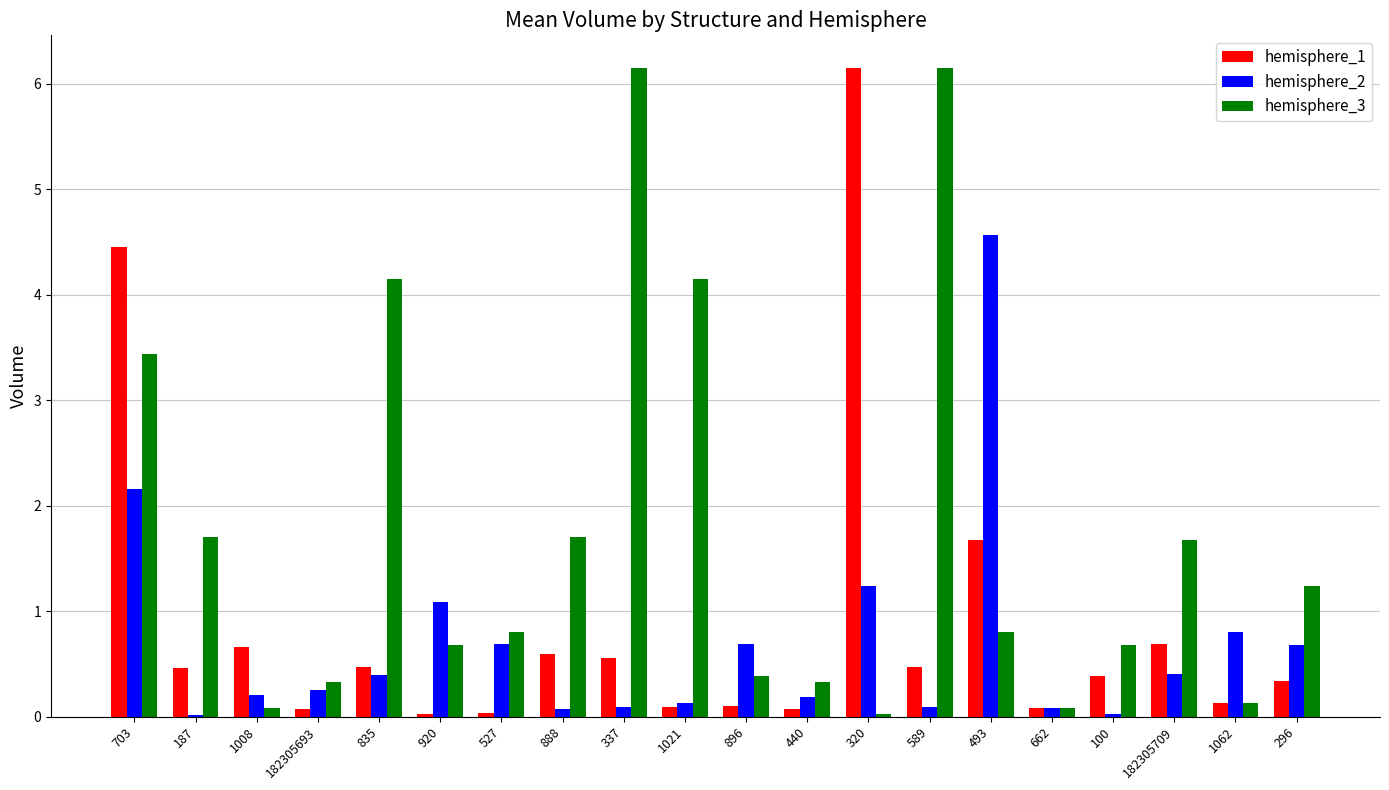

What is the maximum value for hemisphere_1?

6.1